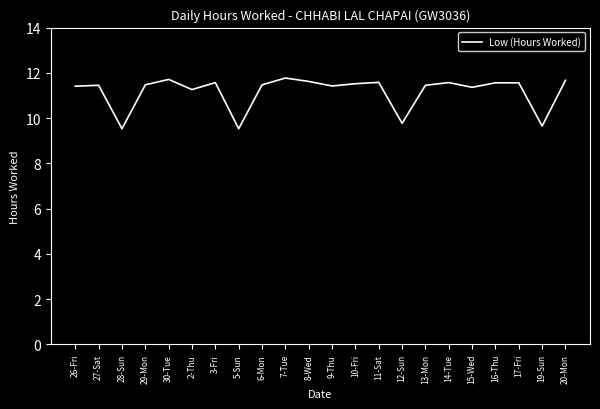

Approximately how many times larger is the value at 29-Mon compared to 12-Sun?

1.2